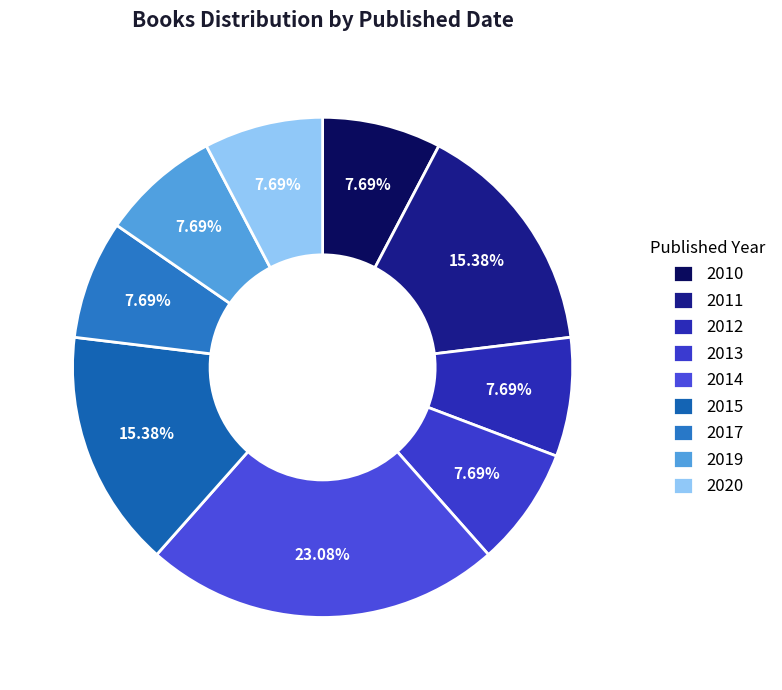

Is 2013 the majority of the pie?

No